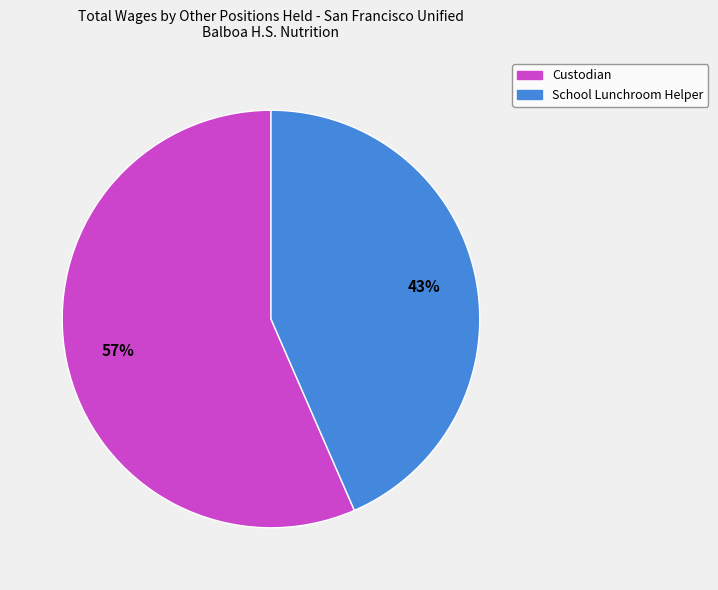

Is there a majority slice in this chart?

Yes